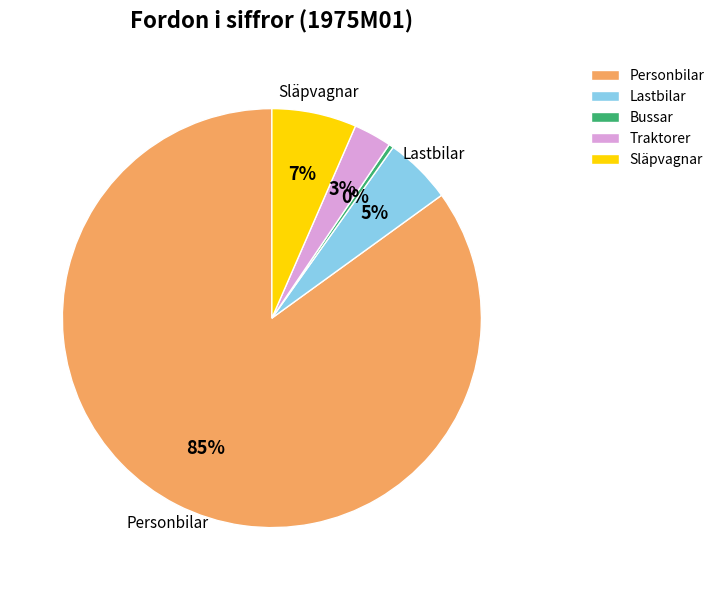

To the nearest percent, what is the difference between the largest and smallest slice percentages?

85%